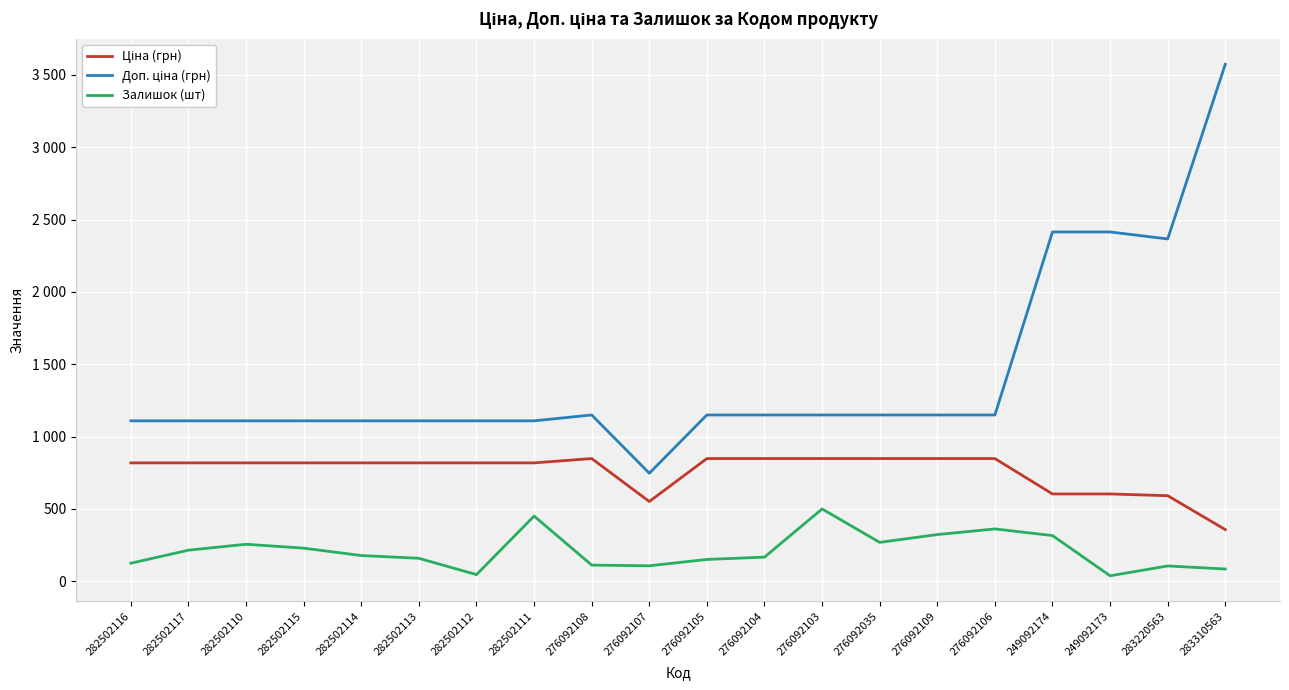

Is this an area chart (filled region under the line)?

No